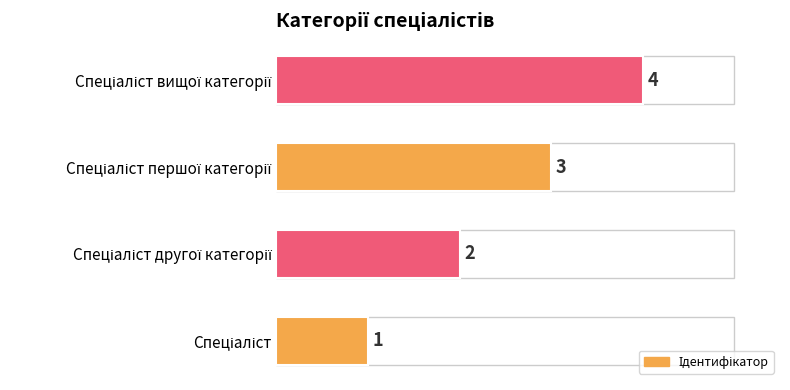

What is the sum of all values?

10